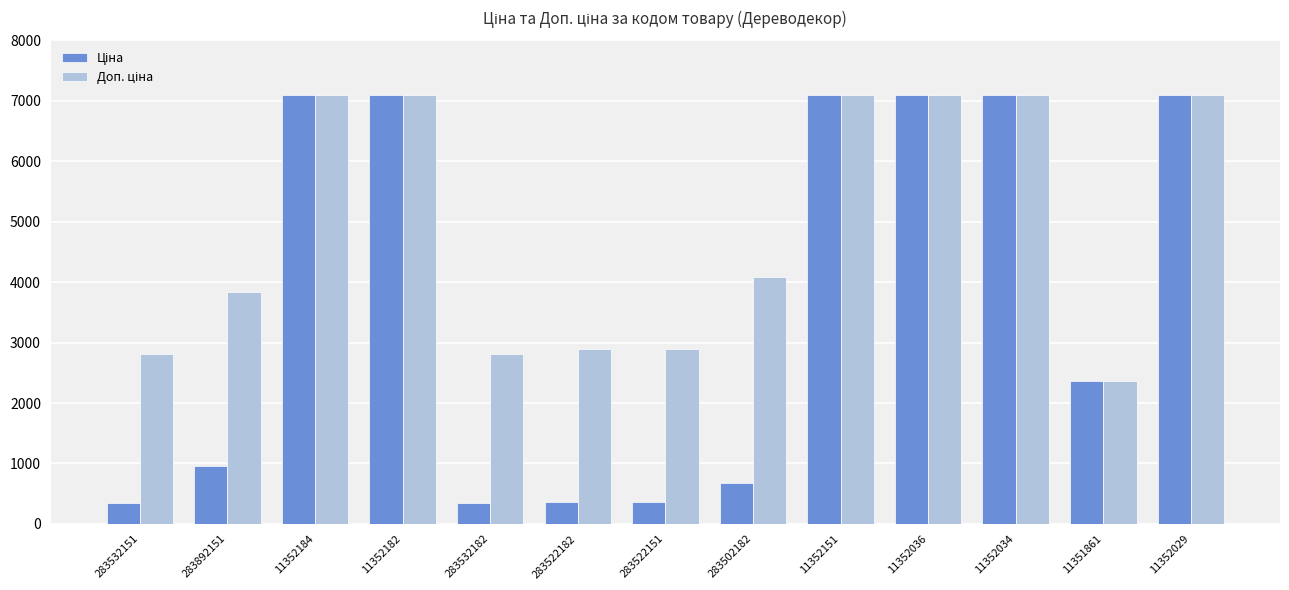

What is the total value across all series at 11352029?

14197.6